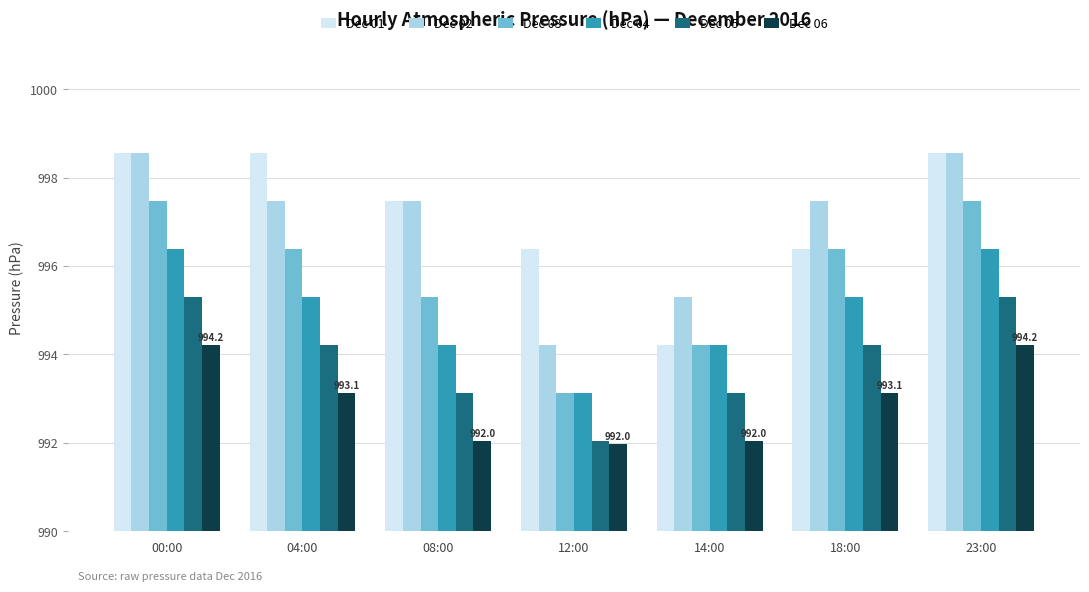

True or false: Dec 03 has a value of 996.4 at 04:00.

True